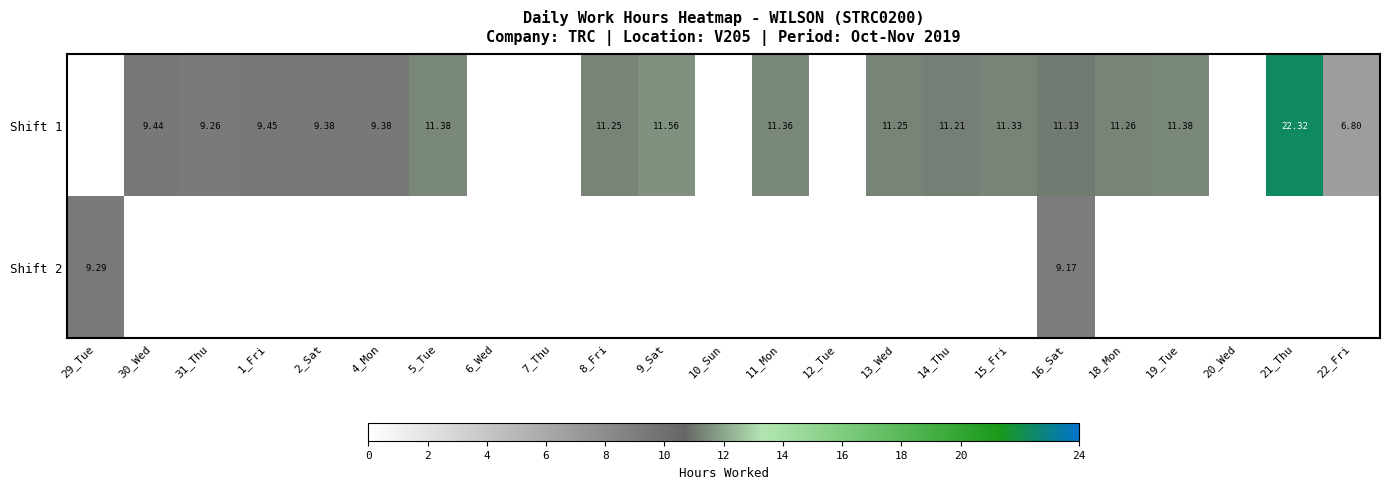

True or false: Shift 1 has a value of -8.5 at 7_Thu.

False